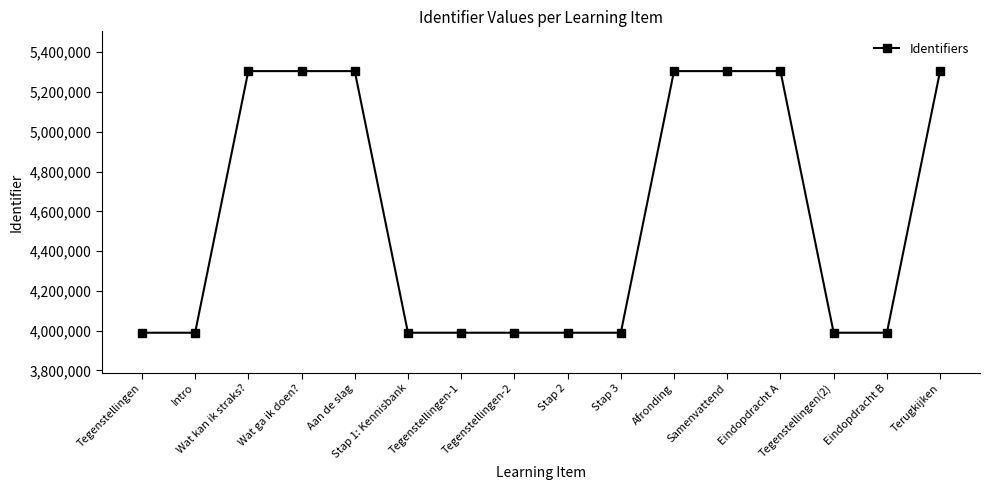

Between Terugkijken and Tegenstellingen(2), which is larger?

Terugkijken